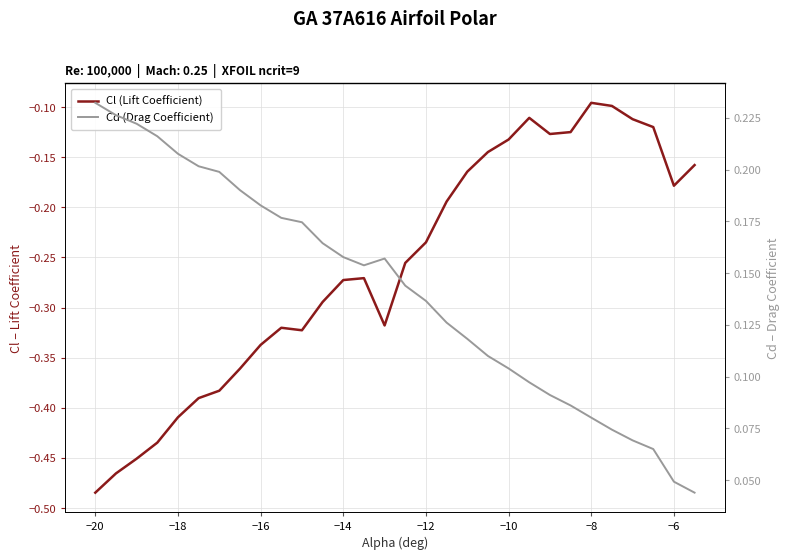

Rank the series by their average value, from lowest to highest.

Cl (Lift Coefficient), Cd (Drag Coefficient)